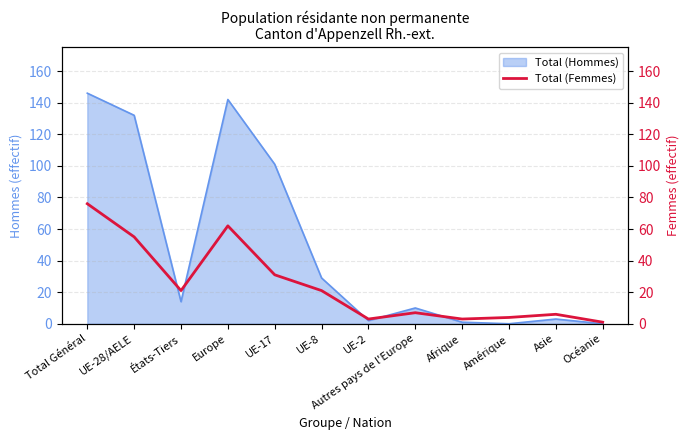

True or false: Total (Hommes) has a value of 101 at UE-17.

True